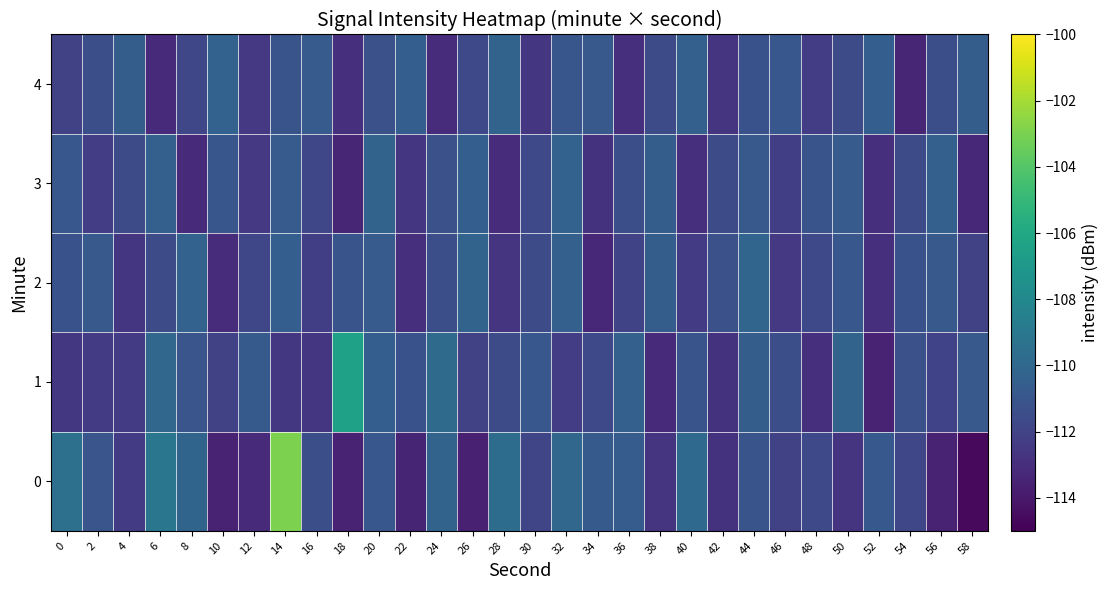

Reading left to right, extract all data points from this chart.

0: 0=-109.5	2=-111.0	4=-112.4	6=-109.1	8=-110.2	10=-113.6	12=-113.2	14=-102.9	16=-111.4	18=-113.5	20=-110.9	22=-113.4	24=-110.2	26=-113.6	28=-109.7	30=-111.9	32=-110.0	34=-110.7	36=-110.6	38=-112.7	40=-109.9	42=-112.8	44=-111.1	46=-112.1	48=-111.7	50=-112.7	52=-110.9	54=-111.8	56=-113.6	58=-114.6
1: 0=-112.6	2=-112.4	4=-112.4	6=-110.0	8=-111.0	10=-112.0	12=-110.7	14=-112.6	16=-112.7	18=-106.4	20=-110.5	22=-111.2	24=-109.8	26=-112.1	28=-111.6	30=-110.9	32=-112.3	34=-111.7	36=-110.4	38=-113.2	40=-111.1	42=-112.8	44=-110.6	46=-111.4	48=-112.9	50=-110.2	52=-113.5	54=-111.3	56=-112.0	58=-110.8
2: 0=-111.2	2=-110.8	4=-112.6	6=-111.5	8=-110.3	10=-113.1	12=-111.8	14=-110.5	16=-112.2	18=-111.1	20=-110.7	22=-112.9	24=-111.4	26=-110.2	28=-112.7	30=-111.6	32=-110.4	34=-113.3	36=-111.9	38=-110.6	40=-112.4	42=-111.3	44=-110.1	46=-112.5	48=-111.7	50=-110.9	52=-113.0	54=-111.2	56=-110.8	58=-112.1
3: 0=-110.9	2=-112.3	4=-111.6	6=-110.4	8=-113.2	10=-111.0	12=-112.5	14=-110.7	16=-111.8	18=-113.4	20=-110.2	22=-112.6	24=-111.3	26=-110.5	28=-113.1	30=-111.7	32=-110.3	34=-112.8	36=-111.4	38=-110.6	40=-113.0	42=-111.5	44=-110.8	46=-112.2	48=-111.1	50=-110.7	52=-112.9	54=-111.6	56=-110.4	58=-113.3
4: 0=-112.1	2=-111.4	4=-110.6	6=-113.2	8=-111.8	10=-110.3	12=-112.5	14=-111.1	16=-110.7	18=-112.9	20=-111.3	22=-110.5	24=-113.1	26=-111.7	28=-110.2	30=-112.6	32=-111.0	34=-110.8	36=-113.0	38=-111.5	40=-110.4	42=-112.7	44=-111.2	46=-110.9	48=-112.3	50=-111.6	52=-110.5	54=-113.4	56=-111.4	58=-110.6